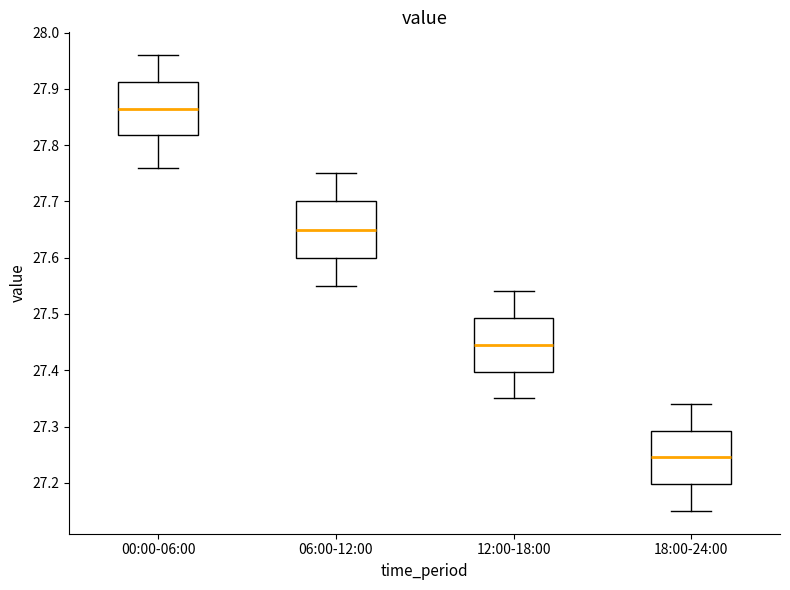

Where is the lower edge of the box for 18:00-24:00 on the y-axis? The values are not printed on the chart, so give them approximately, as read against the axis.

27.20